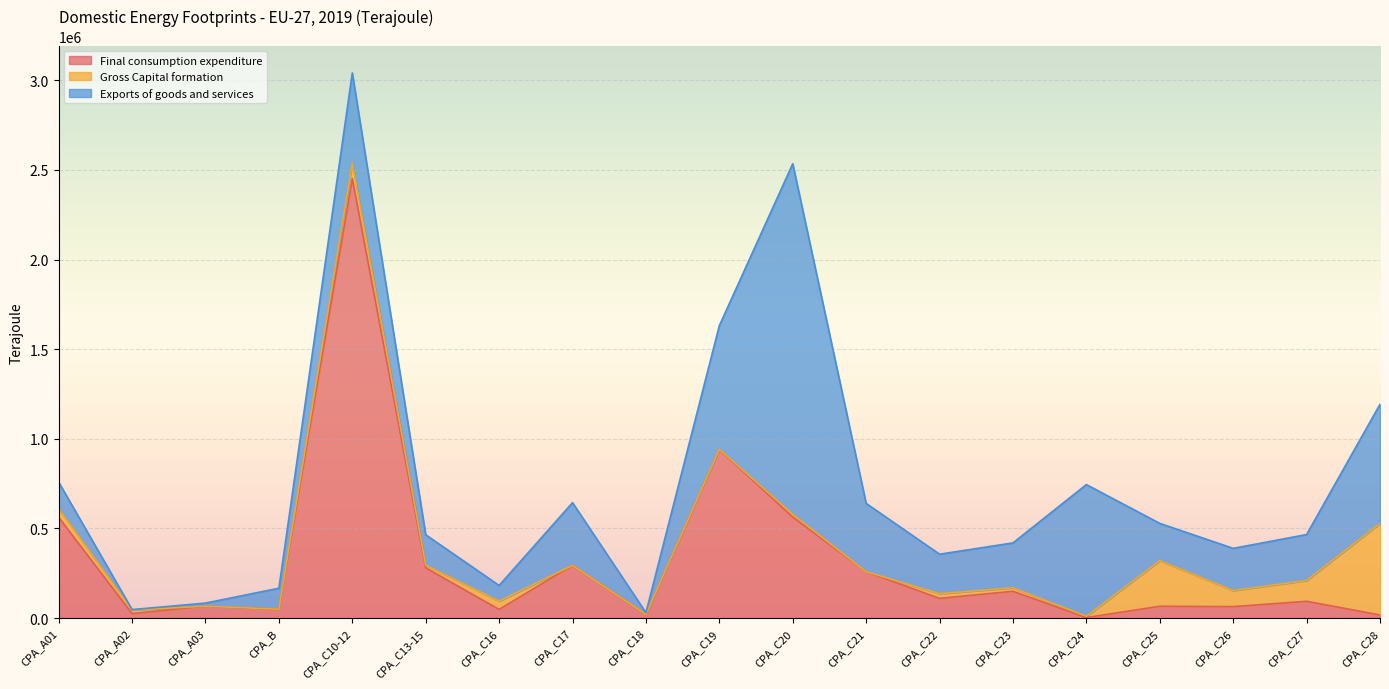

List the series in order of their overall mean, lowest first.

Gross Capital formation, Final consumption expenditure, Exports of goods and services